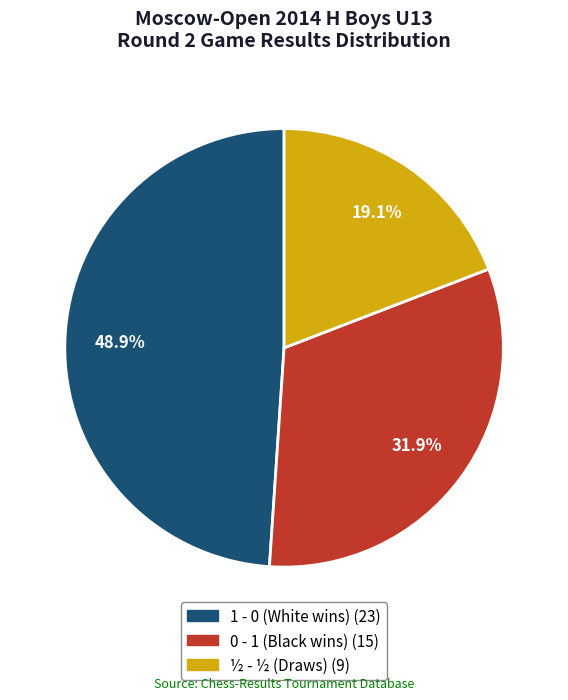

Does 1 - 0 represent more than half of the total?

No